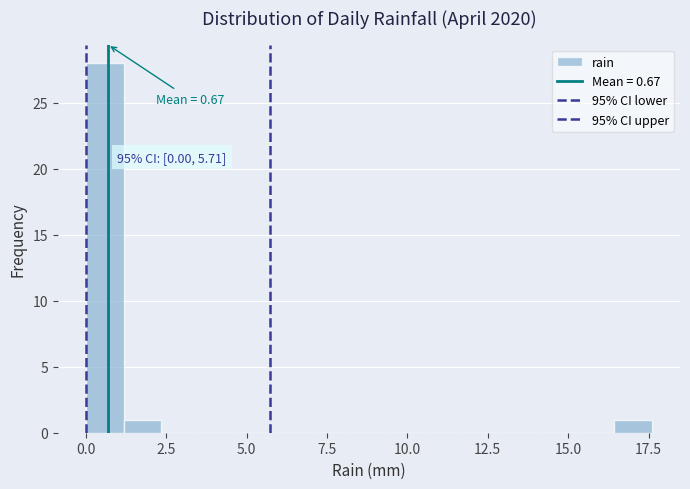

Read against the x-axis, roughly where is the centre of the tallest bar?

0.5